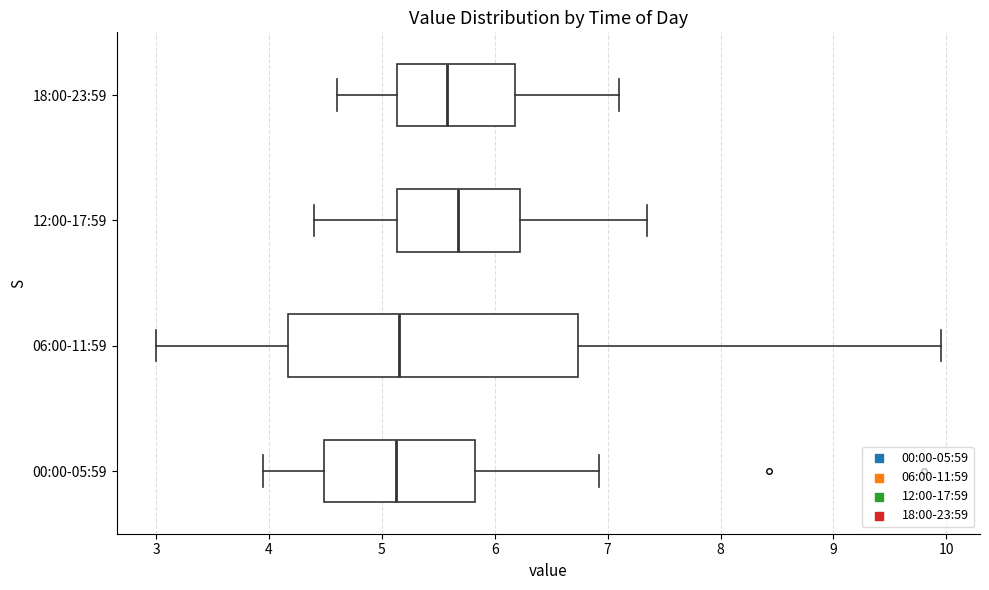

Where does the right whisker of the box for 00:00-05:59 end on the x-axis? The values are not printed on the chart, so give them approximately, as read against the axis.

6.9